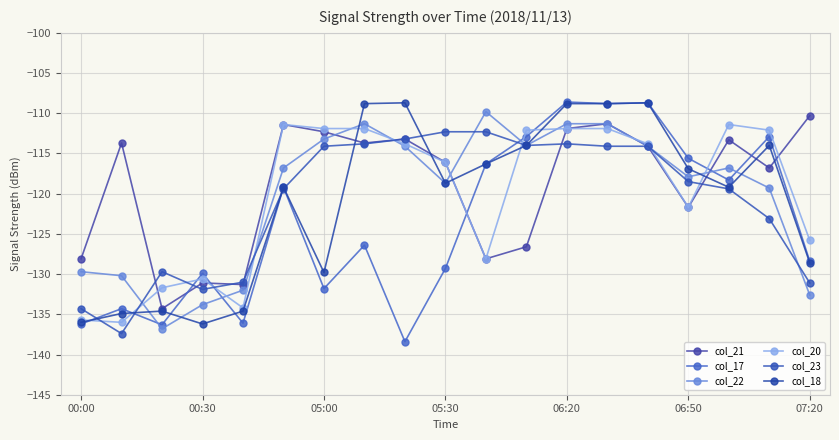

Is this an area chart (filled region under the line)?

No